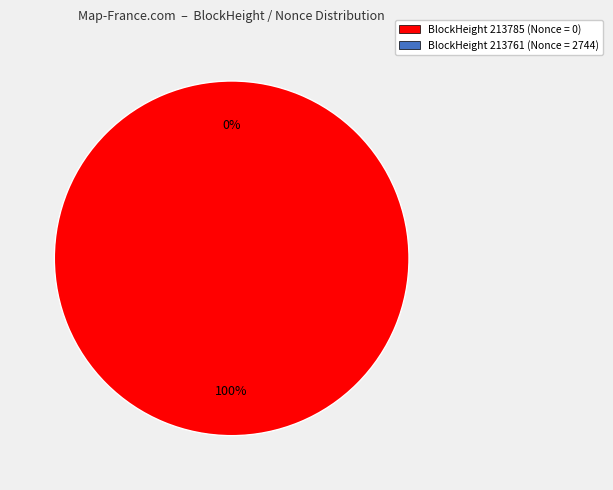

What is the smallest slice in the pie chart?

213785